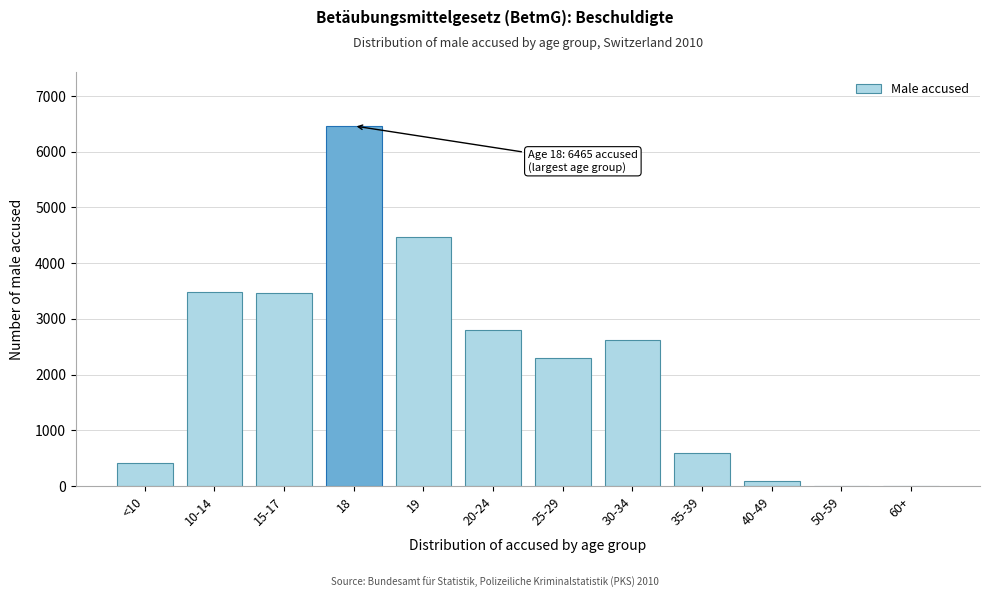

At which label is the value closest to 3233?

15-17